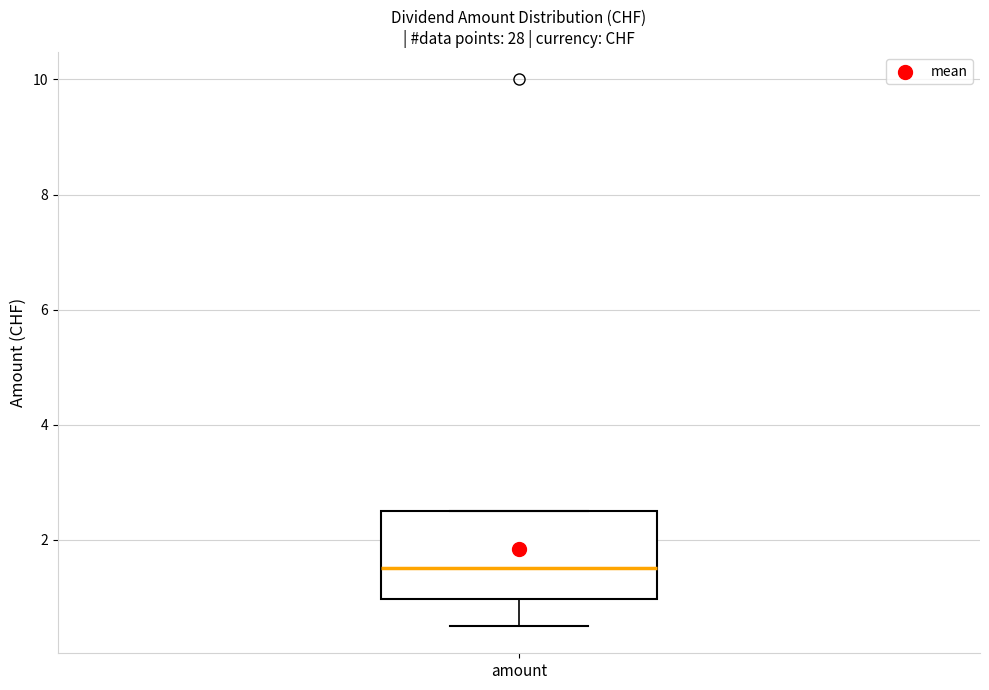

Transcribe this box plot: give where the median line is, the range the box spans, and where the two whiskers end, as read against the y-axis. The values are not printed on the chart, so give them approximately, as read against the axis.

median 1.6, box 1.0 to 2.6, whiskers 0.6 to 2.6